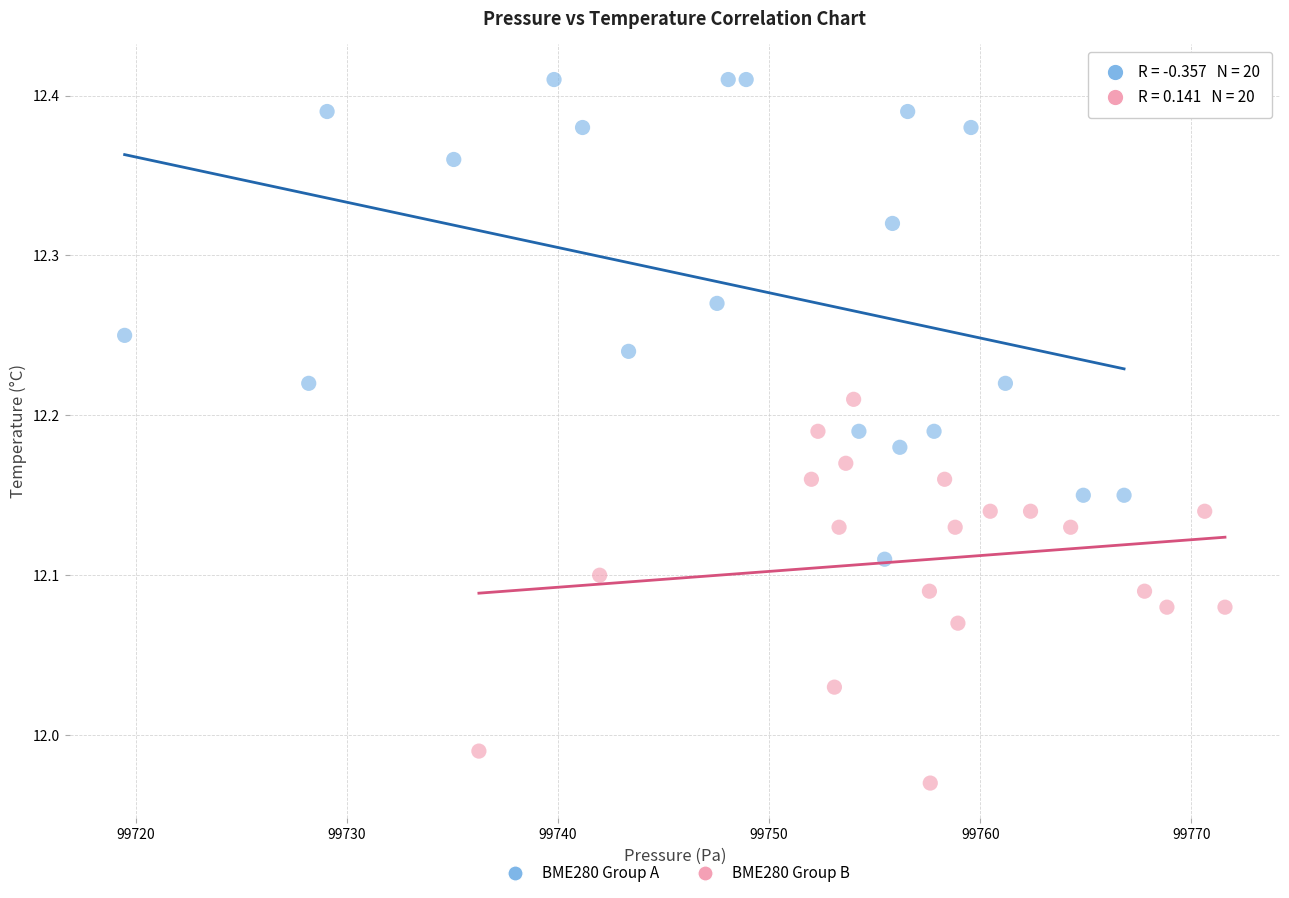

Which series reaches the minimum Y coordinate?

BME280 Group B